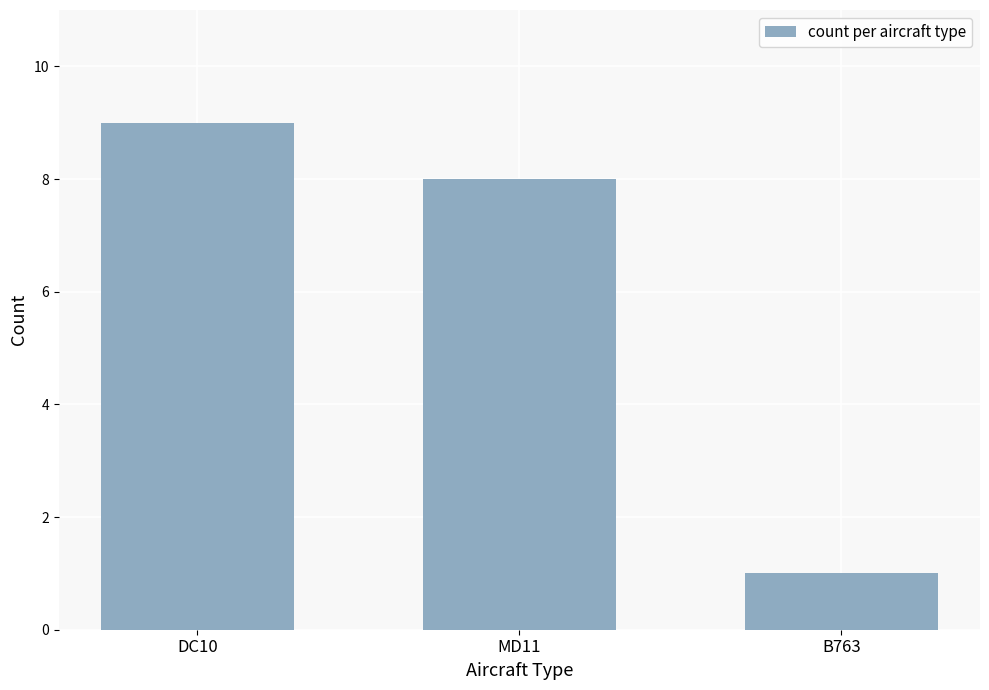

True or false: the data shows 8 at MD11.

True